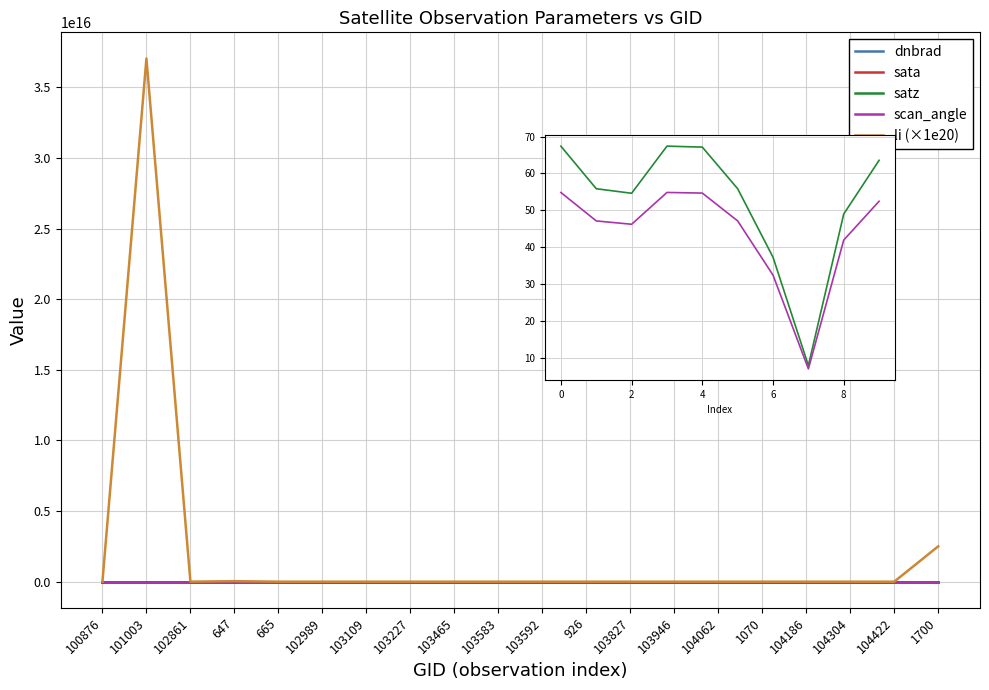

What position from the left is 103592?

11